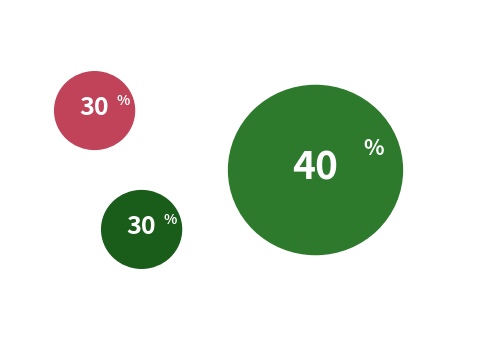

To the nearest percent, what percentage of the pie is 满意度指标?

30%